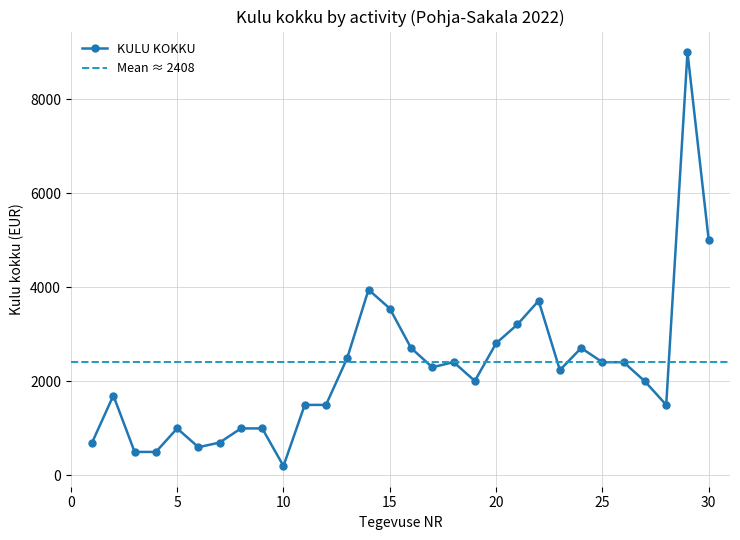

What is the approximate value at 17, to the nearest 100?

2300